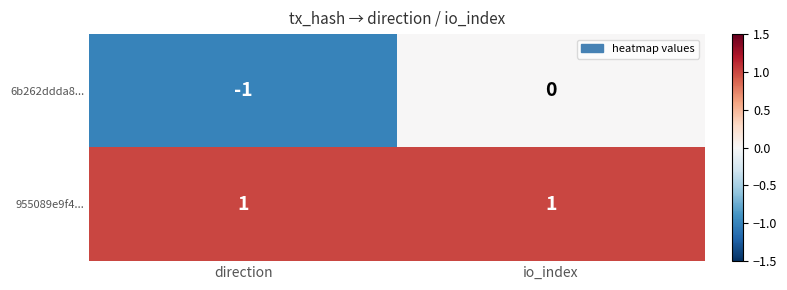

Where is 6b262ddda8... nearest to the value 0?

io_index